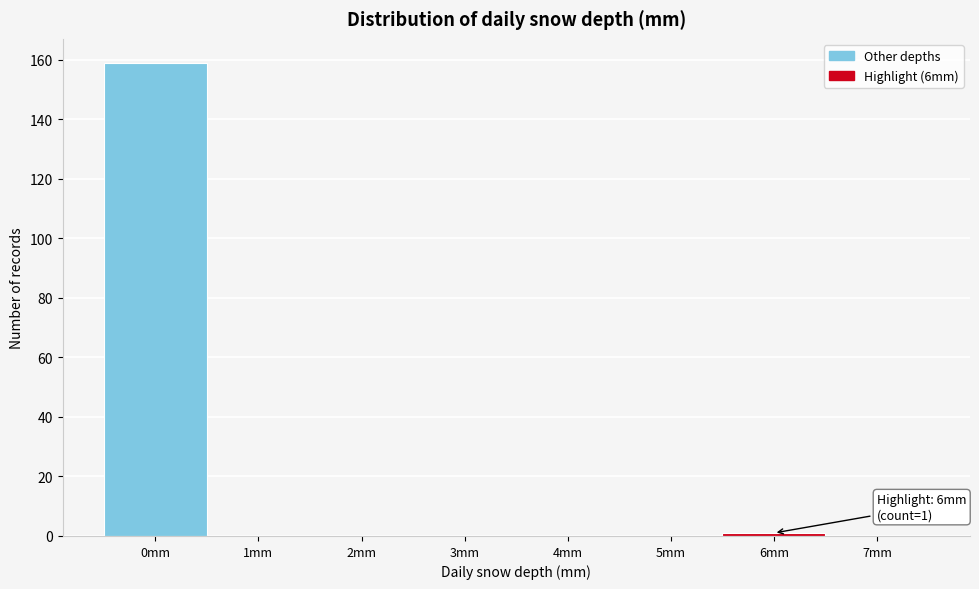

What is the change in value from 0mm to 2mm?

-159